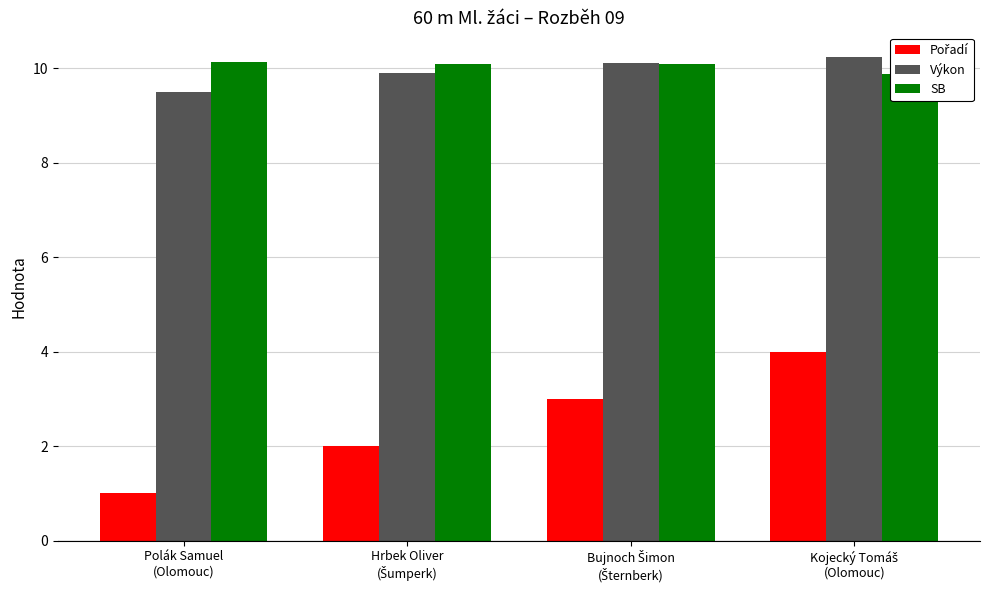

What is the difference between the highest and lowest values at Kojecký Tomáš
(Olomouc)?

6.2